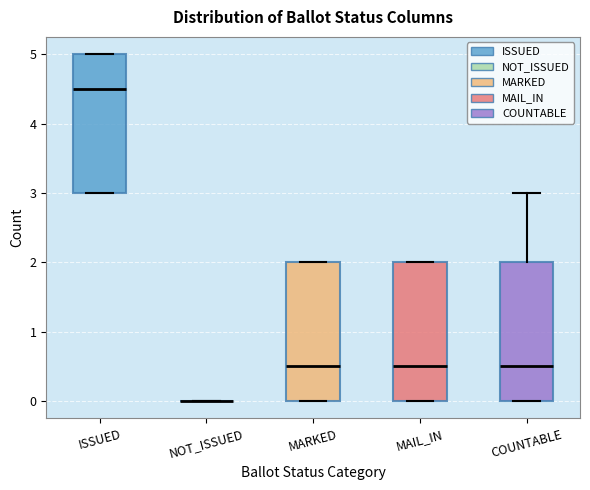

Reading left to right, read every box against the y-axis: the position of its median line, the range the box covers, and the ends of its whiskers. The values are not printed on the chart, so give them approximately, as read against the axis.

ISSUED: median 4.5, box 3.0 to 5.0, whiskers 3.0 to 5.0
NOT_ISSUED: box collapsed to a line at 0.0, whiskers 0.0 to 0.0
MARKED: median 0.5, box 0.0 to 2.0, whiskers 0.0 to 2.0
MAIL_IN: median 0.5, box 0.0 to 2.0, whiskers 0.0 to 2.0
COUNTABLE: median 0.5, box 0.0 to 2.0, whiskers 0.0 to 3.0